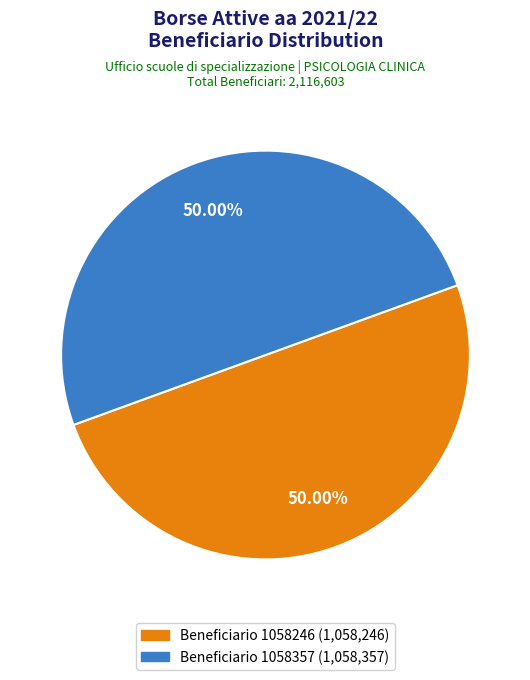

Approximately how many times larger is the value at Beneficiario 1058357 (1,058,357) compared to Beneficiario 1058246 (1,058,246)?

1.0